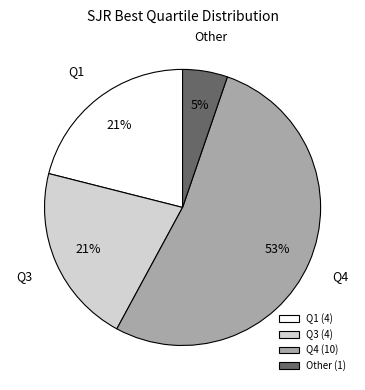

To the nearest percent, what percentage of the pie is Q1?

21%